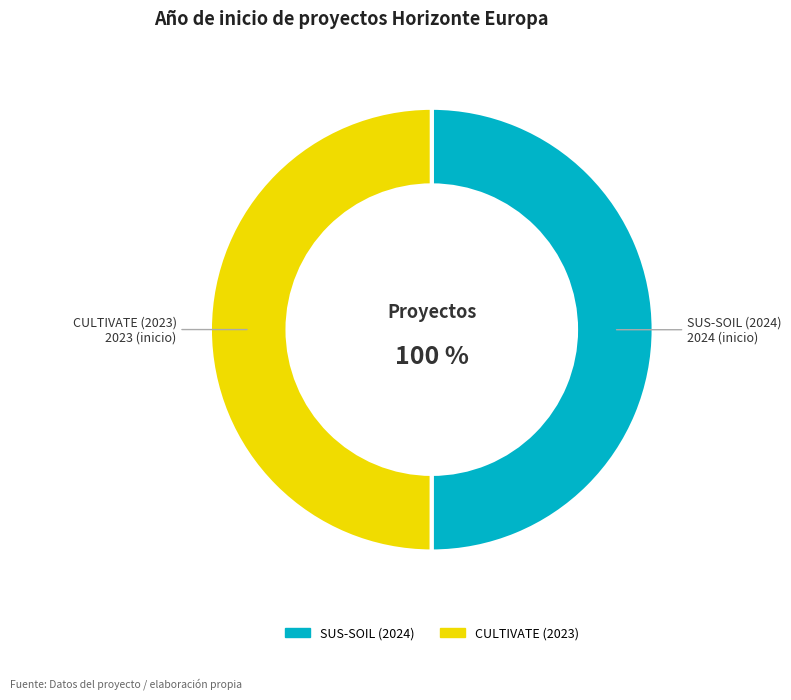

Count the number of slices in the pie.

2